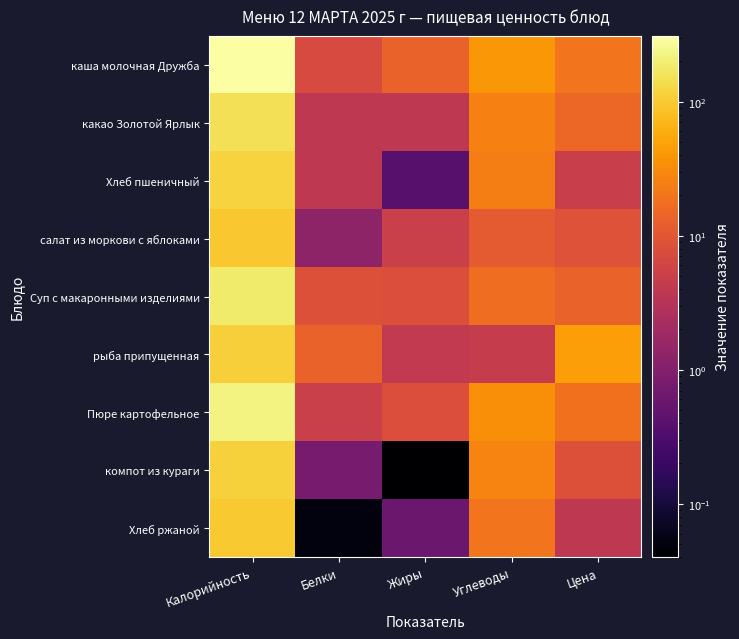

Which label corresponds to the largest value in the chart?

Калорийность